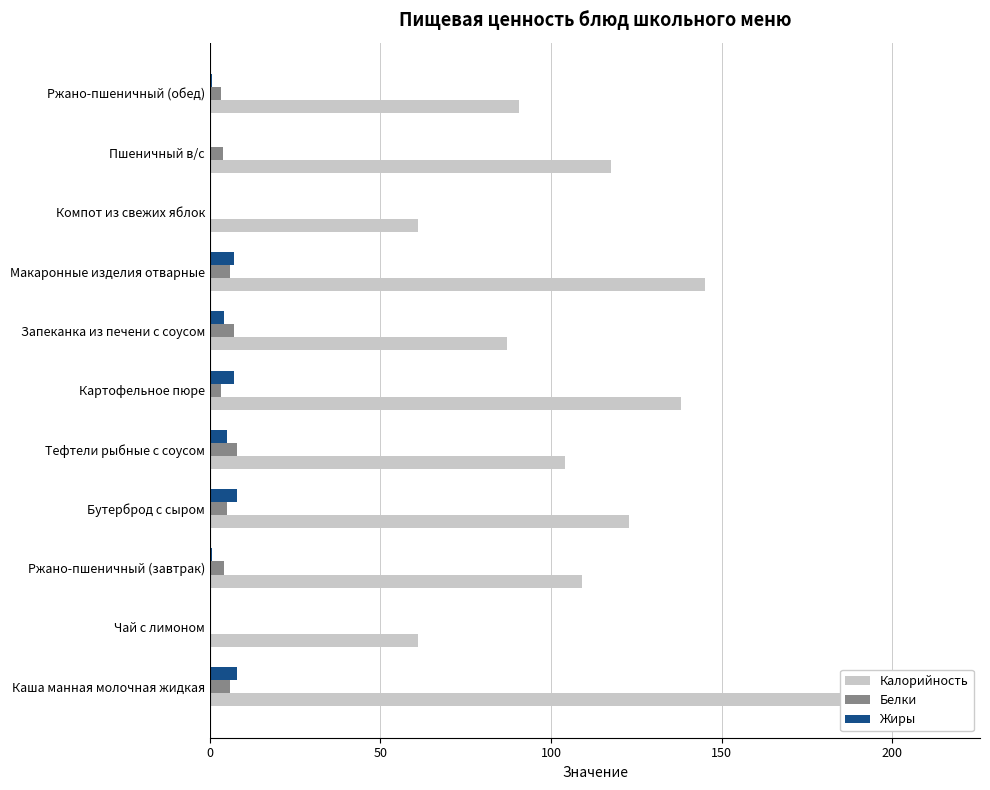

Between Ржано-пшеничный (обед) and Пшеничный в/с, which is larger?

Пшеничный в/с